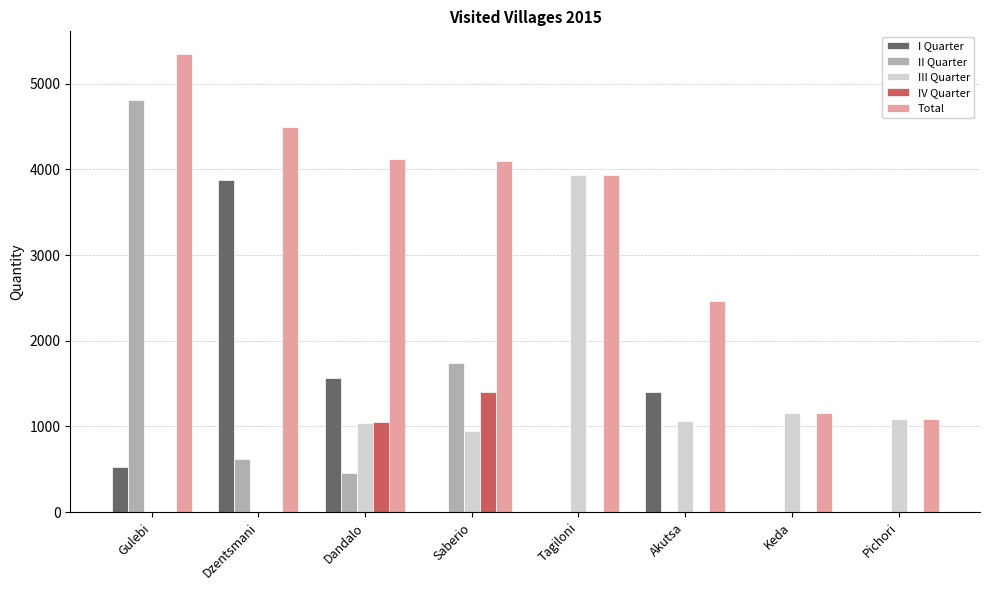

Is it true that I Quarter equals 0 at Pichori?

True